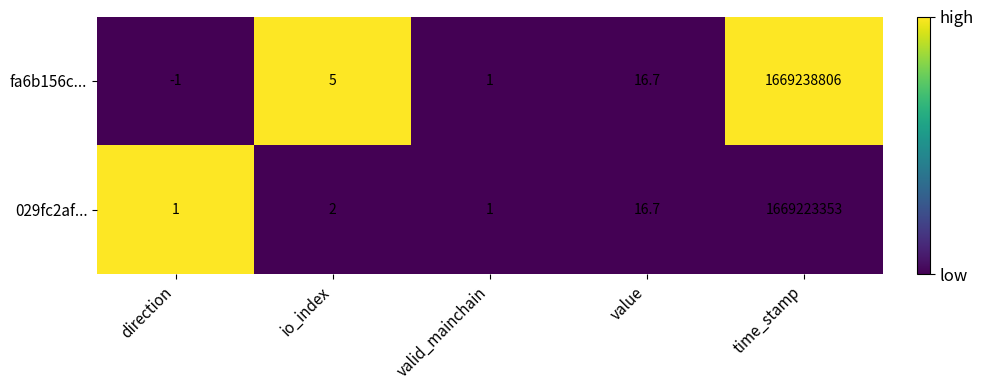

Reading left to right, extract all data points from this chart.

fa6b156c...: direction=-1.0	io_index=5.0	valid_mainchain=1.0	value=16.7	time_stamp=1669238806.0
029fc2af...: direction=1.0	io_index=2.0	valid_mainchain=1.0	value=16.7	time_stamp=1669223353.0